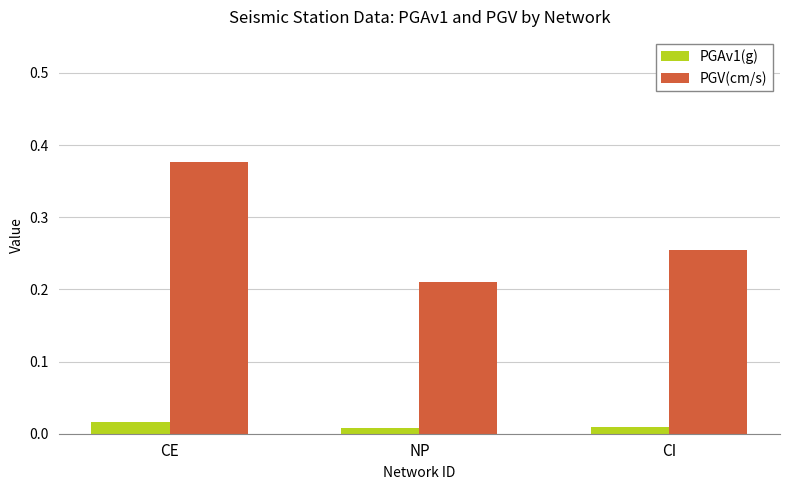

Is it true that PGV(cm/s) equals 0.3 at NP?

False